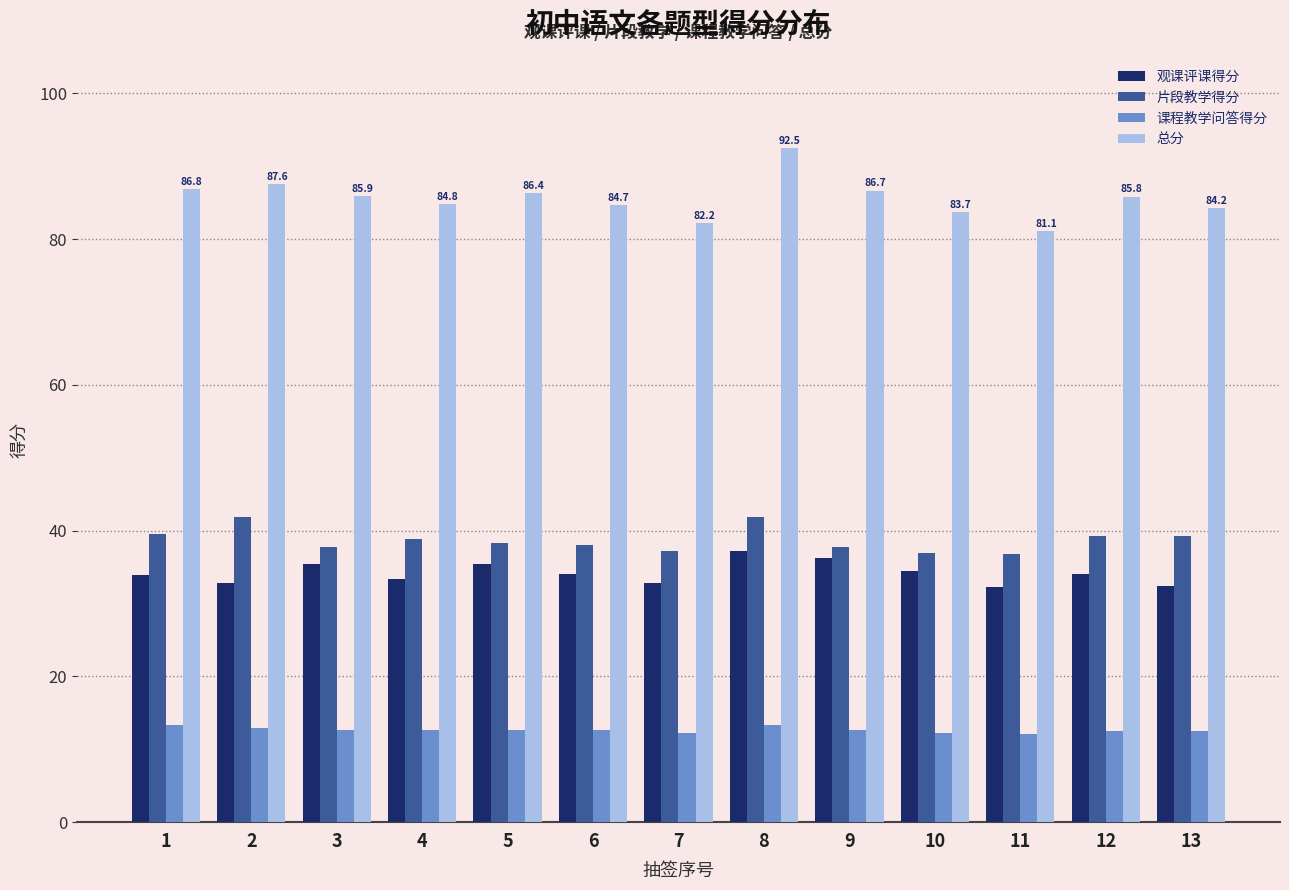

What is the spread (max minus min) of values at 7?

70.0